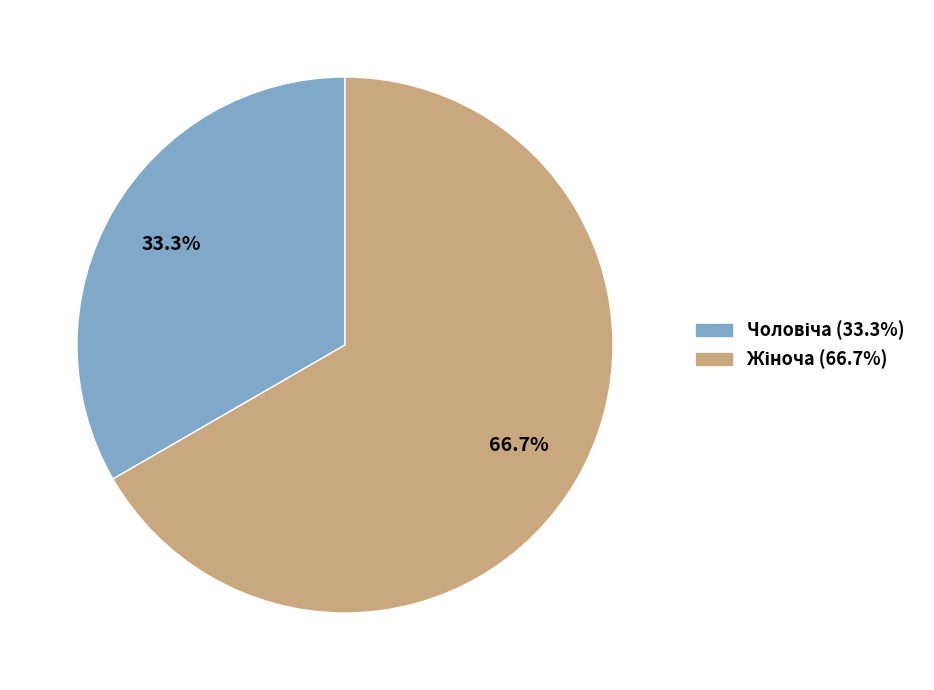

The Чоловіча slice represents 33% of the pie. True or false?

True